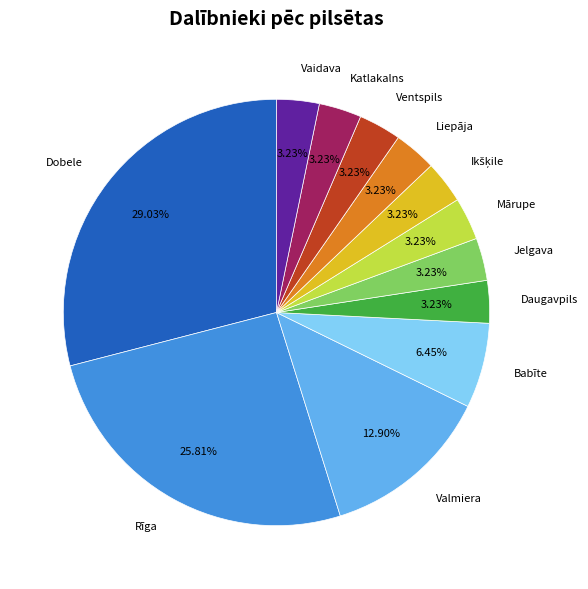

What is the largest slice in the pie chart?

Dobele